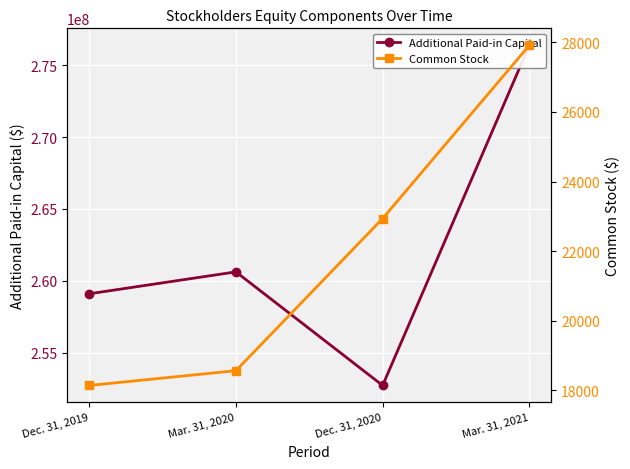

Which series changed the most between Dec. 31, 2019 and Mar. 31, 2021?

Additional Paid-in Capital